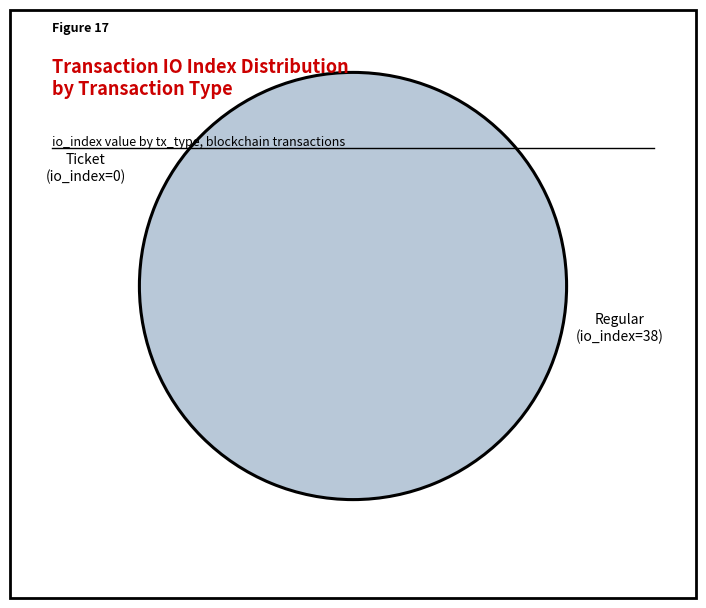

Which category has the biggest portion of the pie?

Regular (io_index=38)